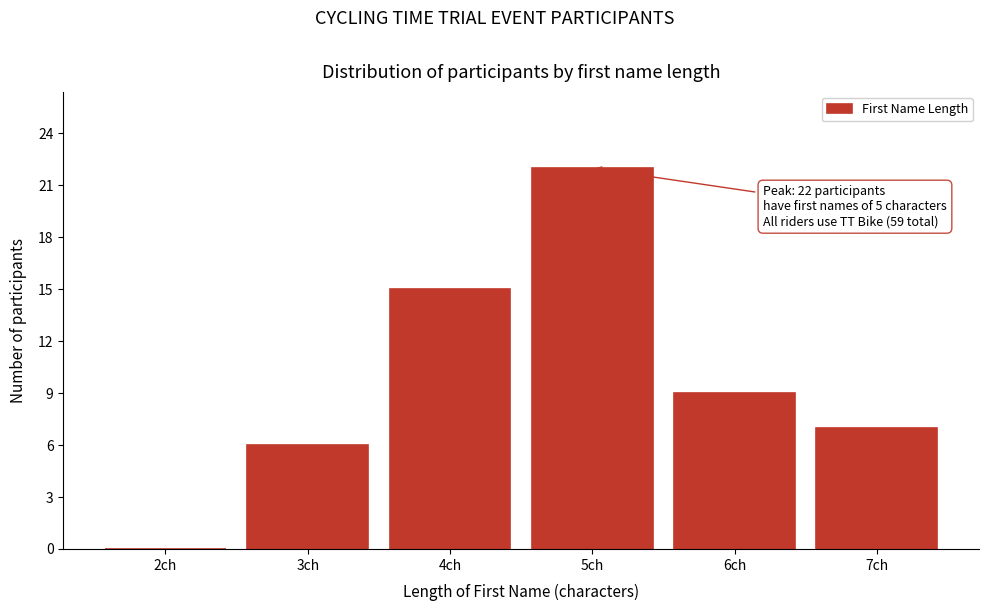

Reading left to right, transcribe all the data shown in this chart.

2ch=0	3ch=6	4ch=15	5ch=22	6ch=9	7ch=7